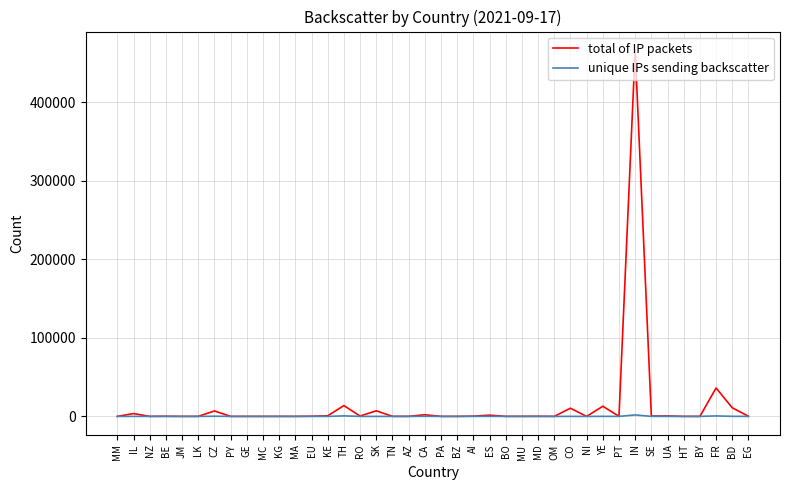

What is the minimum value shown in the chart?

1